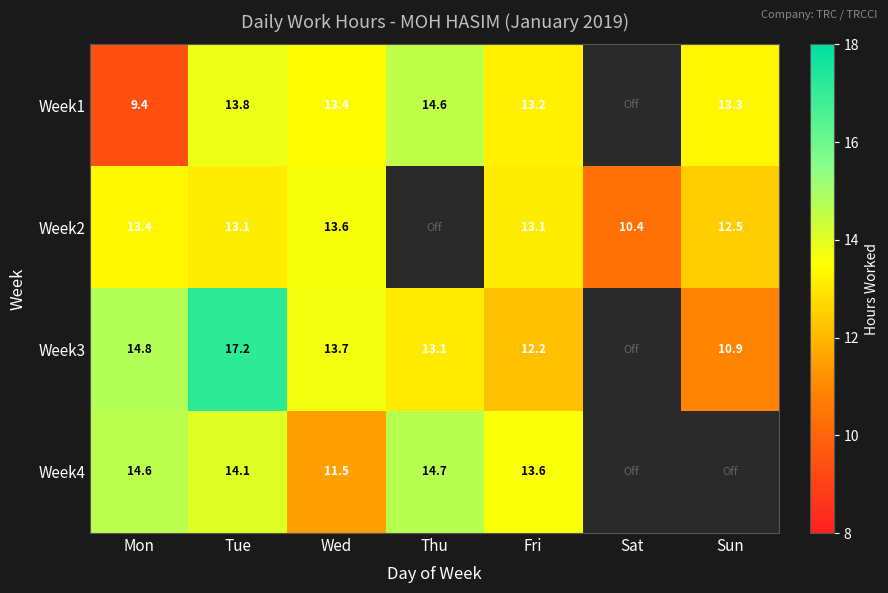

Is the value of Week3 at Mon greater than the value of Week1 at Fri?

Yes